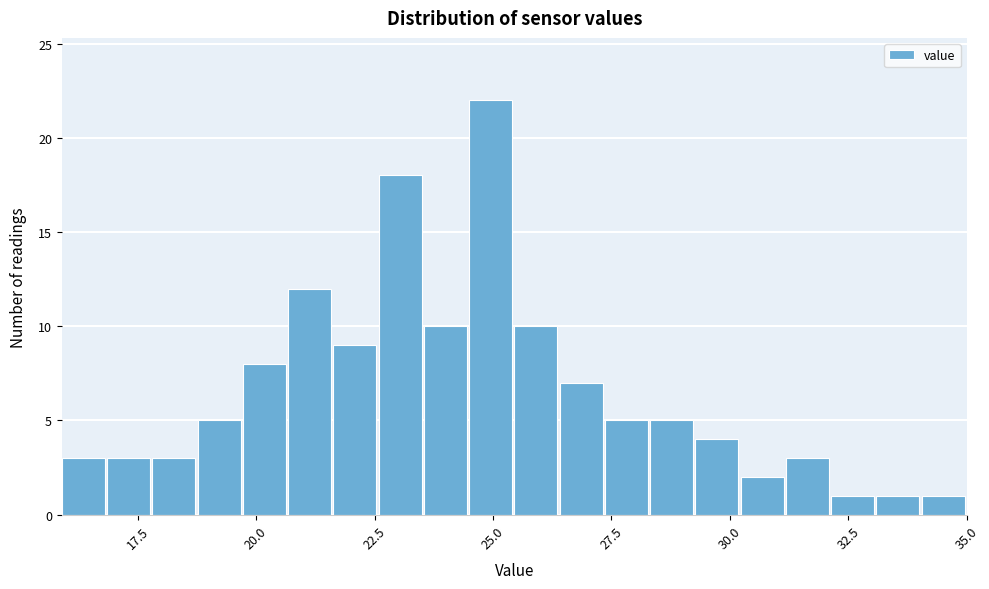

Around what value on the x-axis is the tallest bar? Give the approximate position of its centre, as read against the axis.

25.0